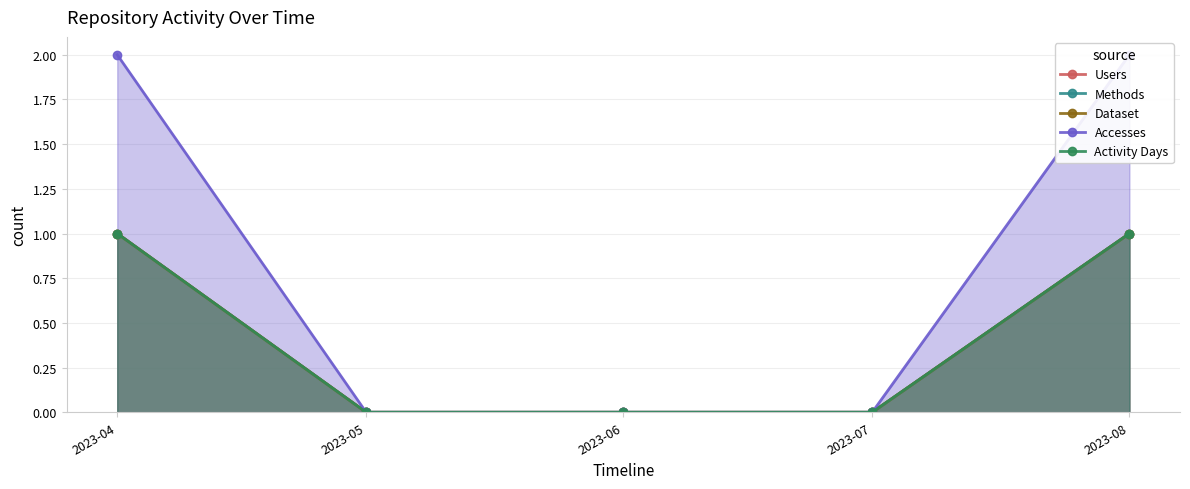

Which has a higher value, 2023-07 or 2023-06?

2023-07